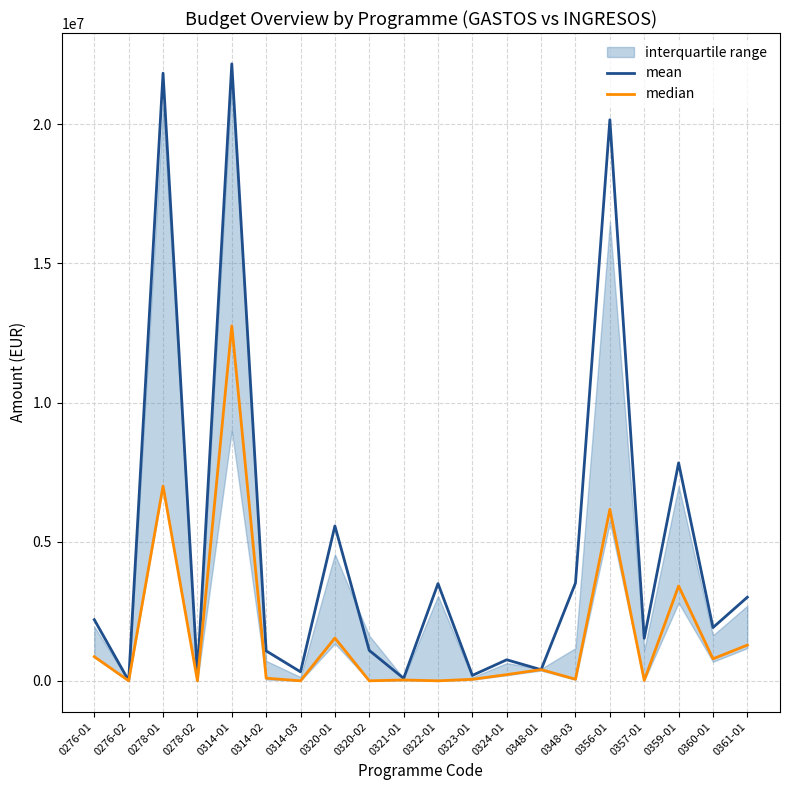

Reading right to left, what are all the values shown in this chart?

mean: 0361-01=3005100.0	0360-01=1913801.5	0359-01=7831982.2	0357-01=1528270.5	0356-01=20163819.2	0348-03=3515816.4	0348-01=399049.6	0324-01=756372.7	0323-01=195496.3	0322-01=3494778.2	0321-01=89593.5	0320-02=1092168.8	0320-01=5565556.4	0314-03=322312.3	0314-02=1075450.4	0314-01=22171732.0	0278-02=212782.3	0278-01=21837716.4	0276-02=4616.9	0276-01=2196974.5
median: 0361-01=1283588.1	0360-01=790125.0	0359-01=3407719.0	0357-01=14550.0	0356-01=6163074.9	0348-03=57521.5	0348-01=402813.5	0324-01=222343.2	0323-01=53826.2	0322-01=0.0	0321-01=30059.8	0320-02=0.0	0320-01=1537946.0	0314-03=0.0	0314-02=94374.5	0314-01=12755928.3	0278-02=0.0	0278-01=6996736.4	0276-02=0.0	0276-01=867233.9